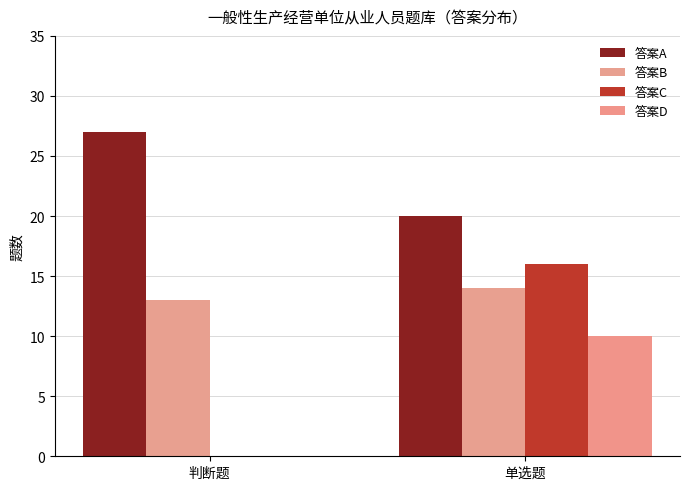

What is the average value of the 答案C series?

8